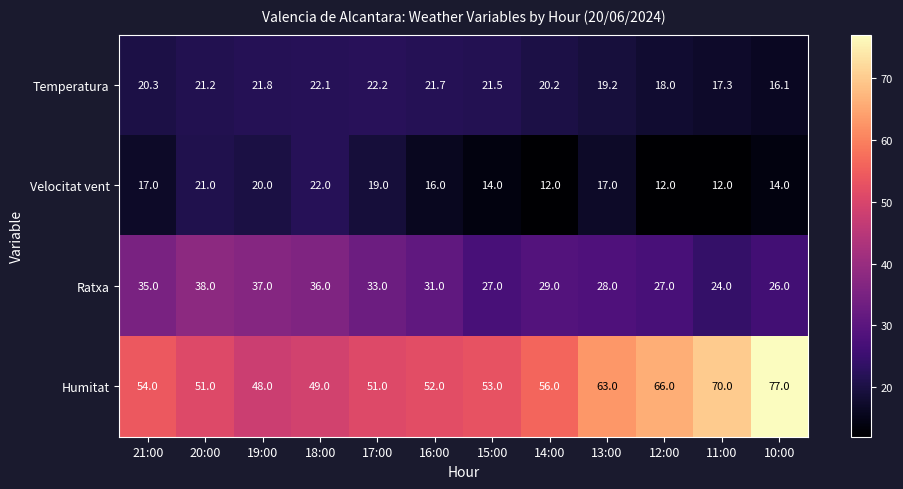

At 14:00, list the series in order from smallest to largest.

Velocitat vent, Temperatura, Ratxa, Humitat